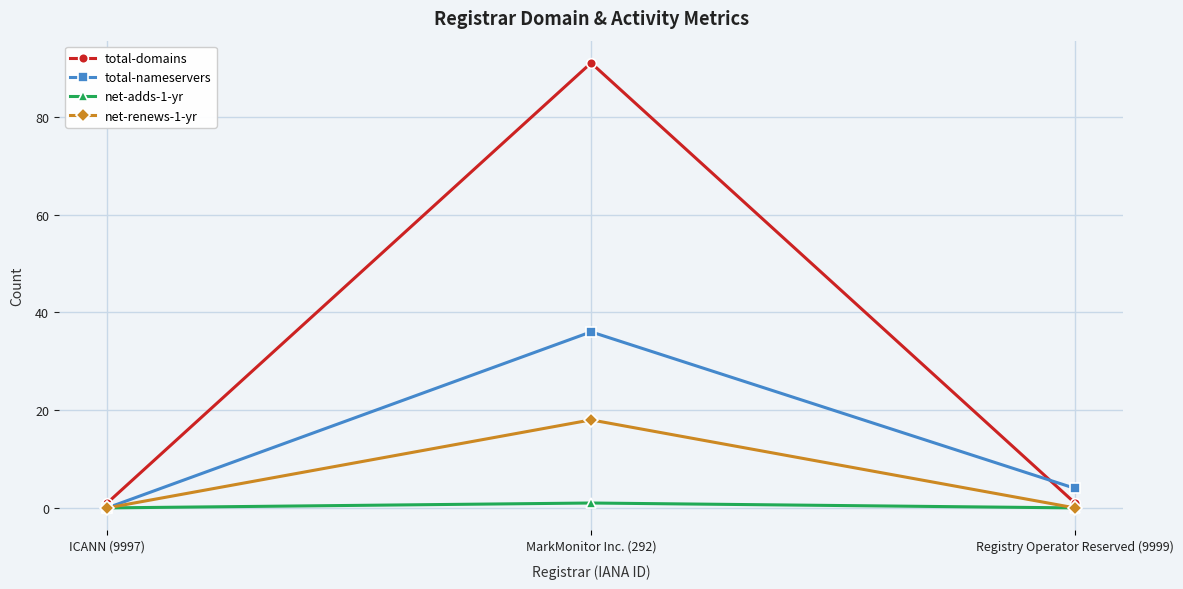

Between MarkMonitor Inc. (292) and Registry Operator Reserved (9999), which series saw the biggest shift?

total-domains